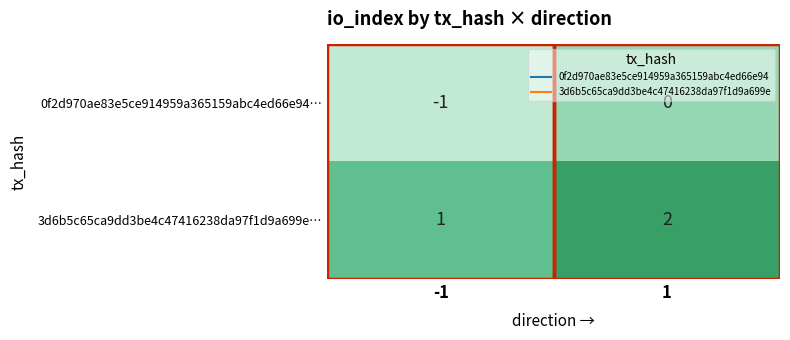

What is the sum of the 3d6b5c65ca9dd3be4c47416238da97f1d9a699e… values at 1 and -1?

3